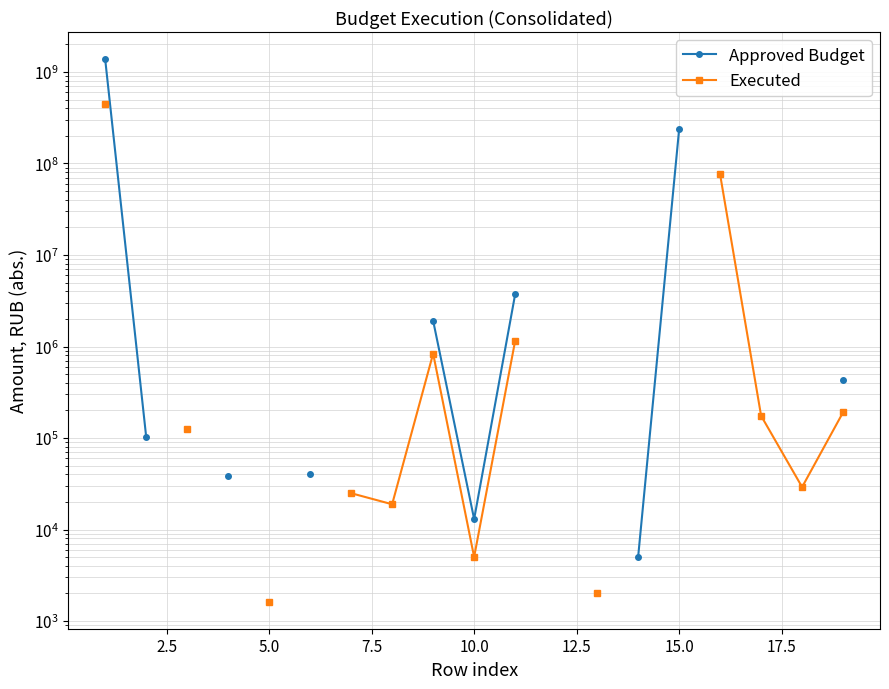

True or false: Executed and Approved Budget cross at least once.

False